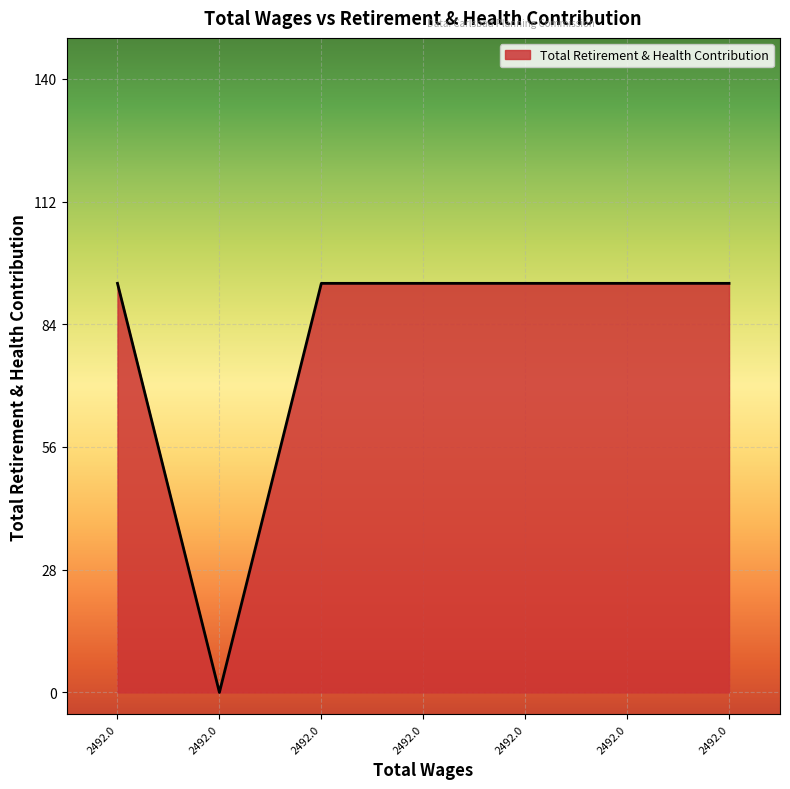

How many points are lower than both their immediate neighbors (excluding endpoints)?

1